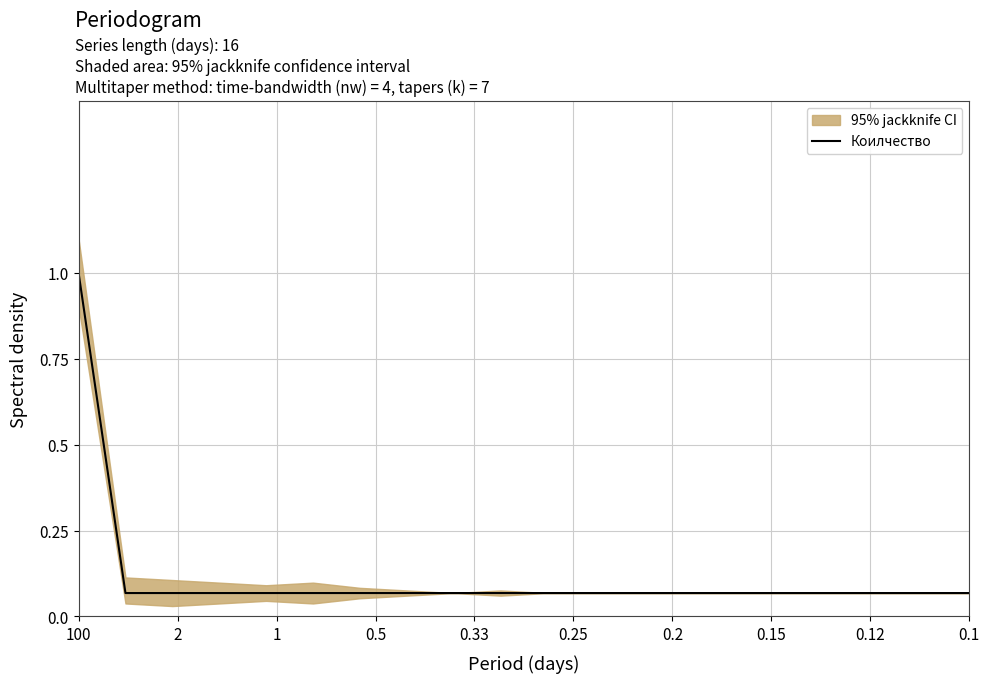

The value of Коилчество at 0.1 is 0.0. True or false?

False